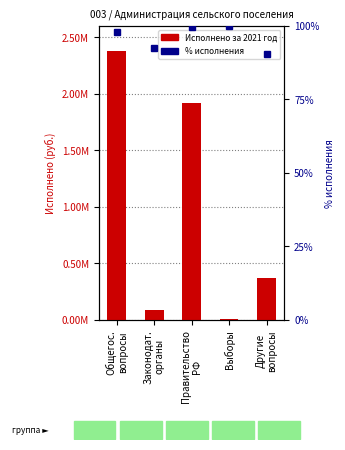

What are all the series names shown in the legend?

Исполнено за 2021 год, % исполнения